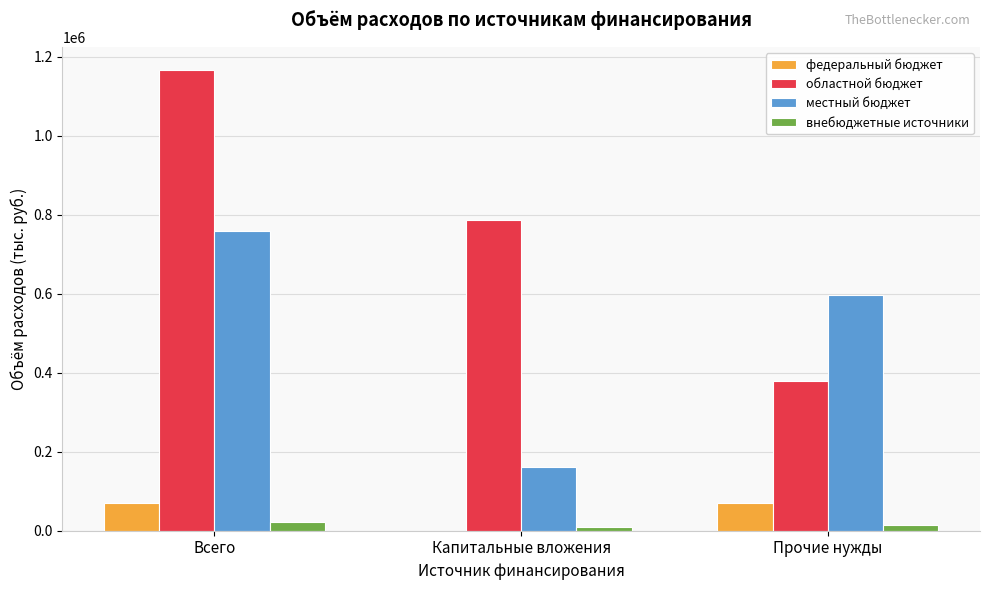

At which category is the sum across all series the highest?

Всего